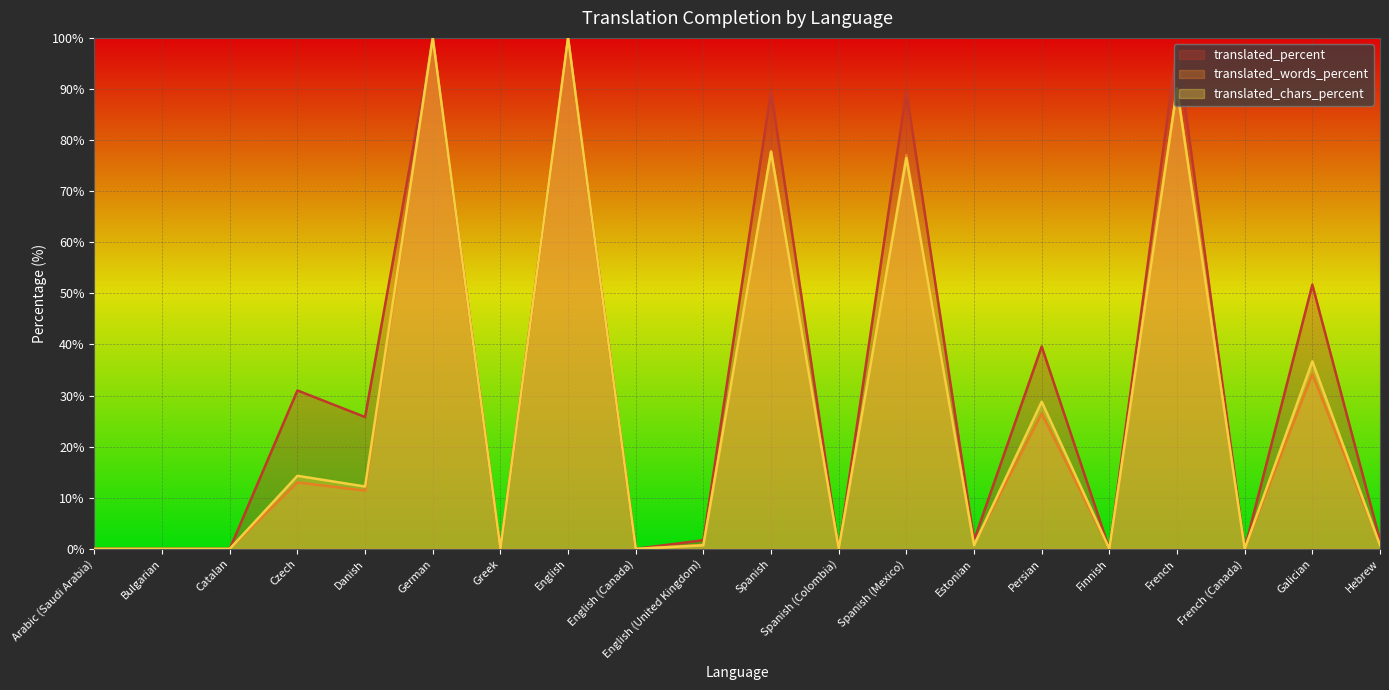

What is the spread (max minus min) of values at Estonian?

1.0